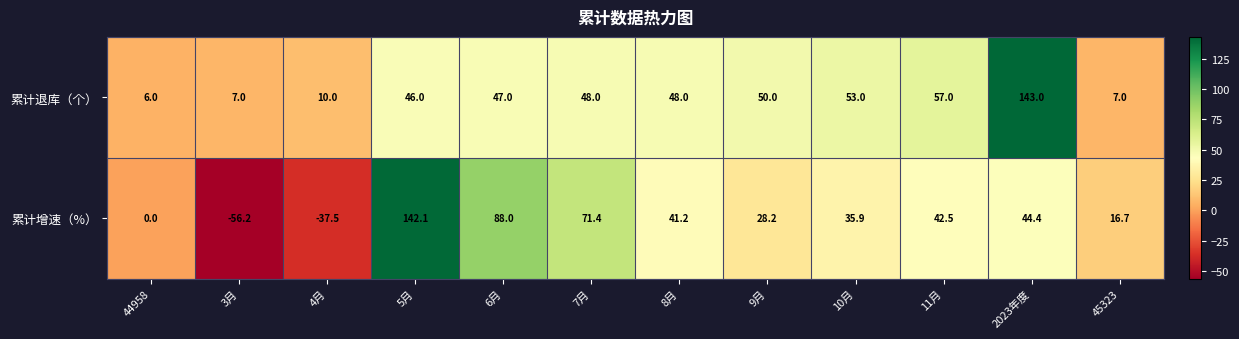

List the series in order of their peak value, lowest first.

累计增速（%）, 累计退库（个）